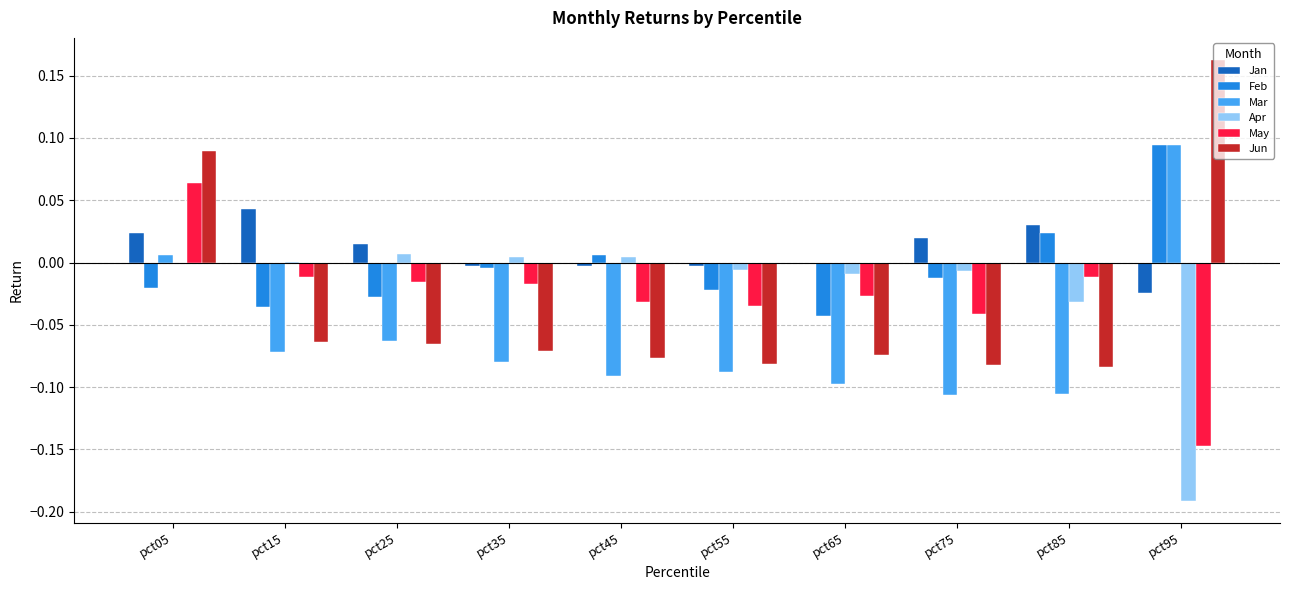

At which category is the sum across all series the highest?

pct05